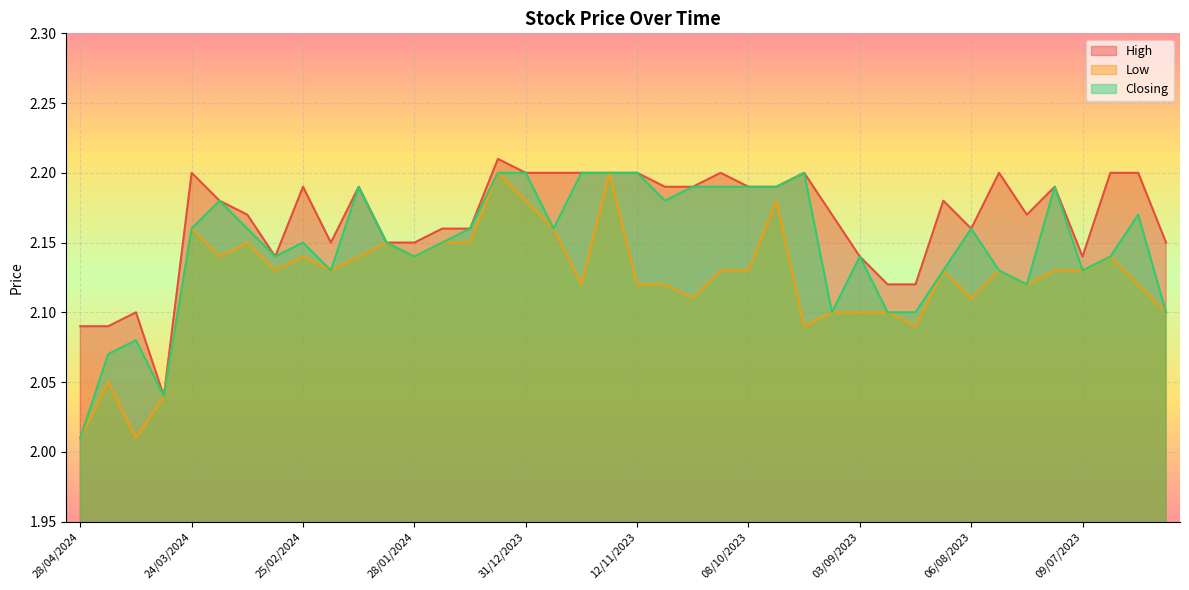

At which category does the chart reach its peak across all series?

07/01/2024